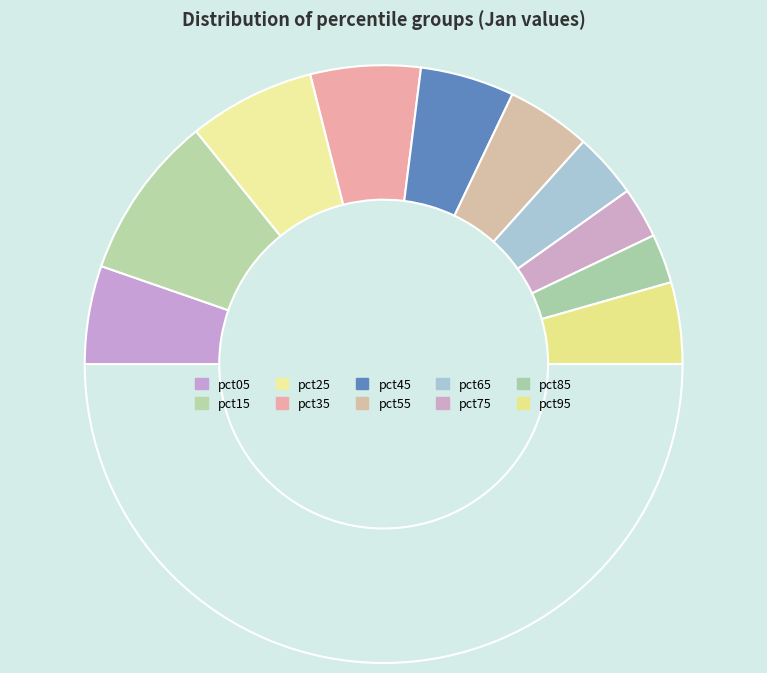

How many slices are in this pie chart?

11